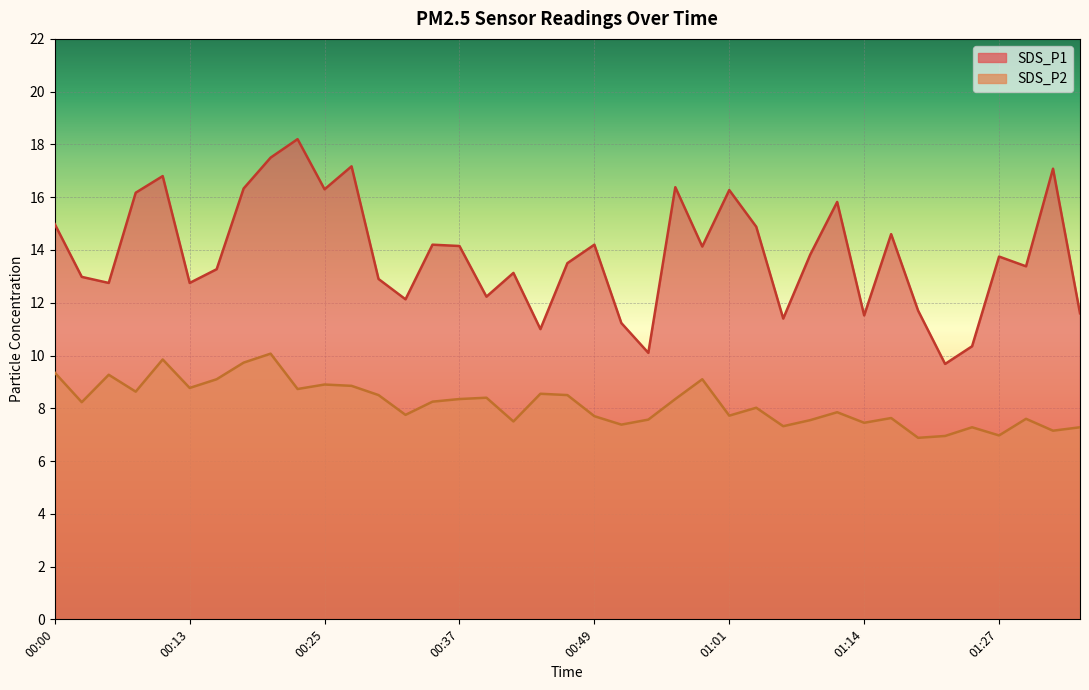

At which category does SDS_P1 reach its first local peak?

00:10